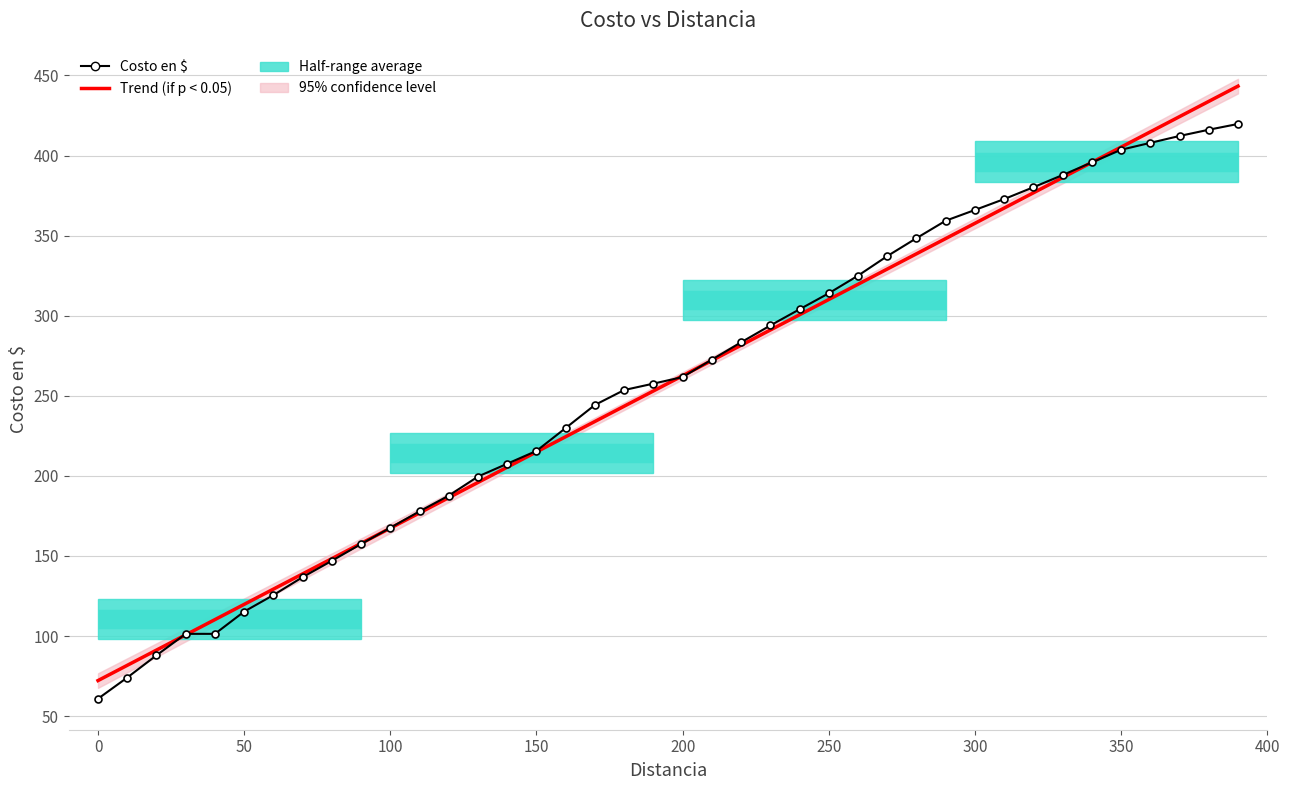

At 250, list the series in order from largest to smallest.

Costo en $, Trend (if p < 0.05)